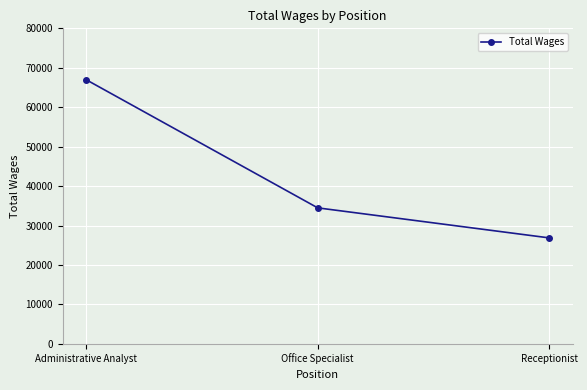

How many data points are less than 34476?

1